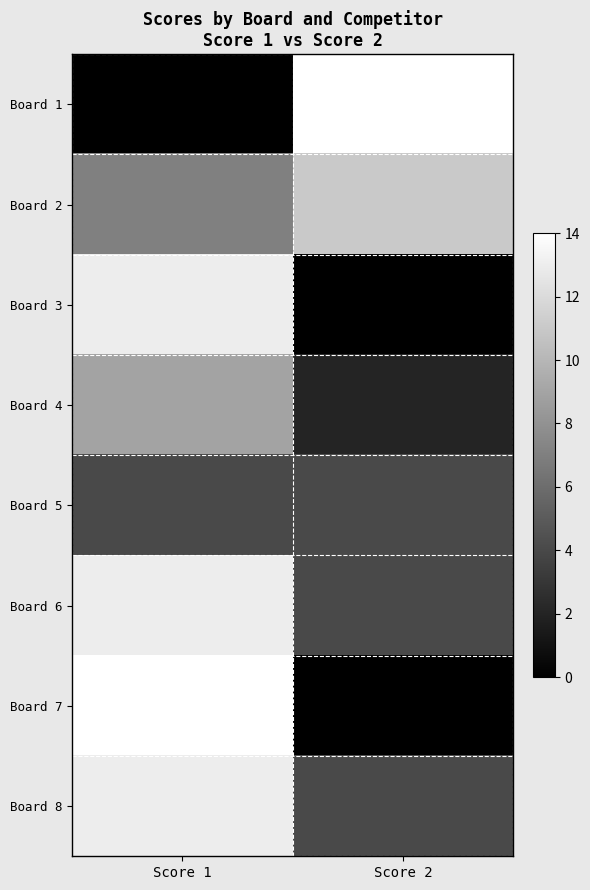

What is the spread (max minus min) of values at Score 1?

14